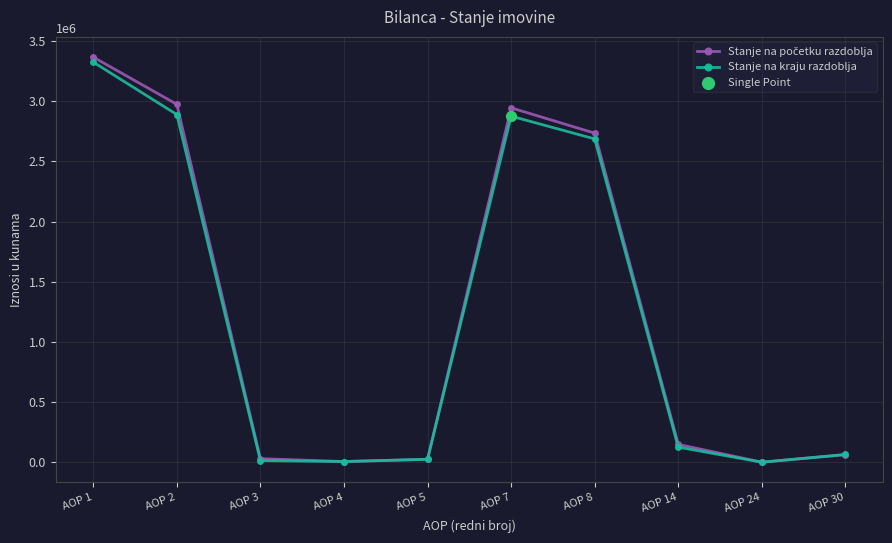

What is the greatest value displayed?

3366206